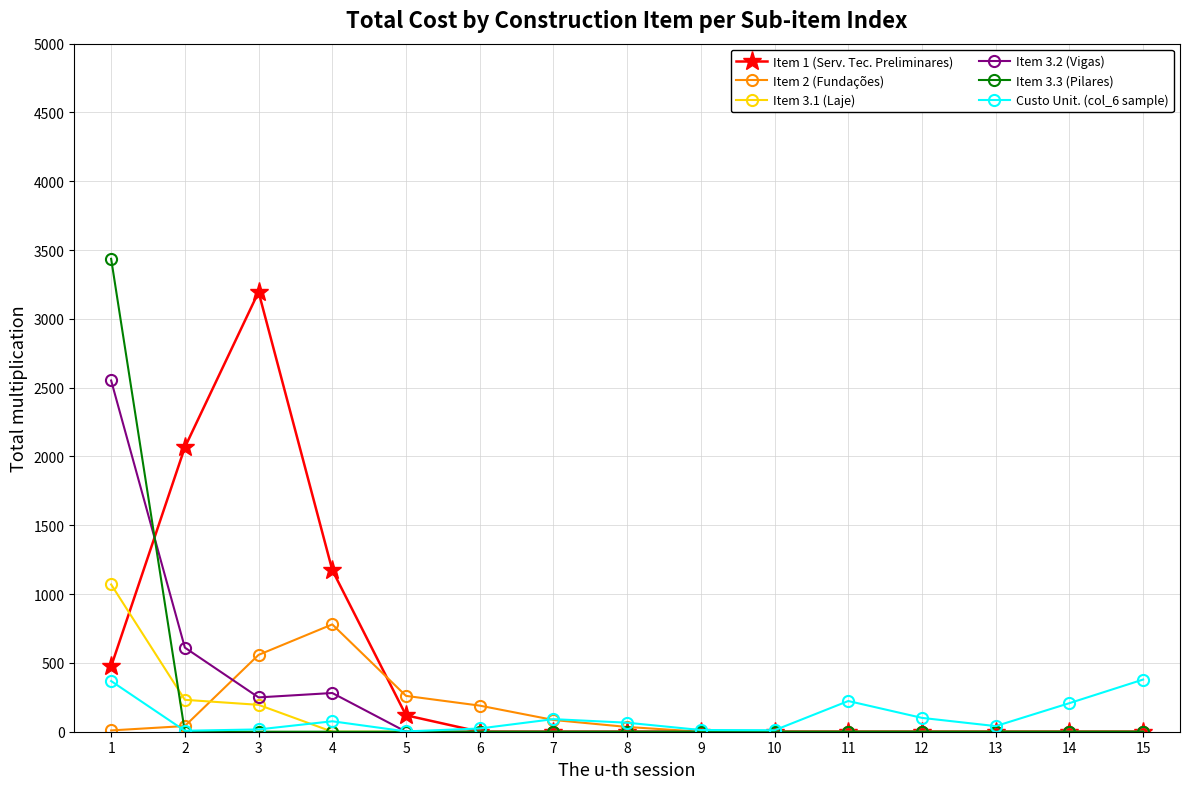

Does the chart display data point markers on the line(s)?

Yes